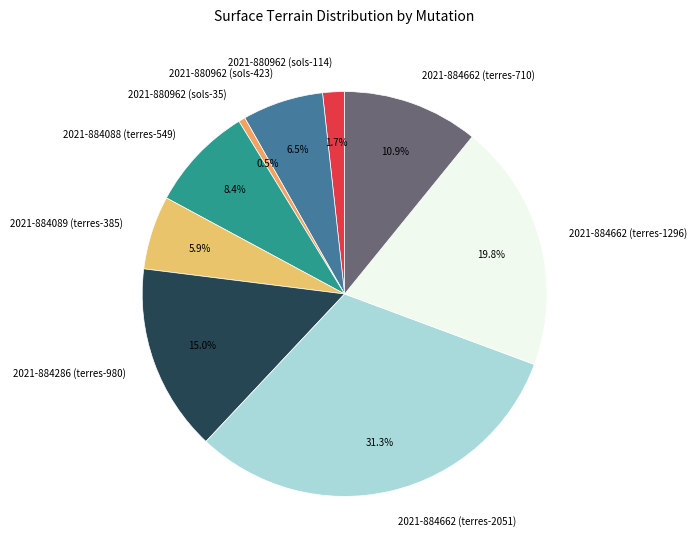

Is it true that 2021-884088 (terres-549) is 8% of the pie?

True